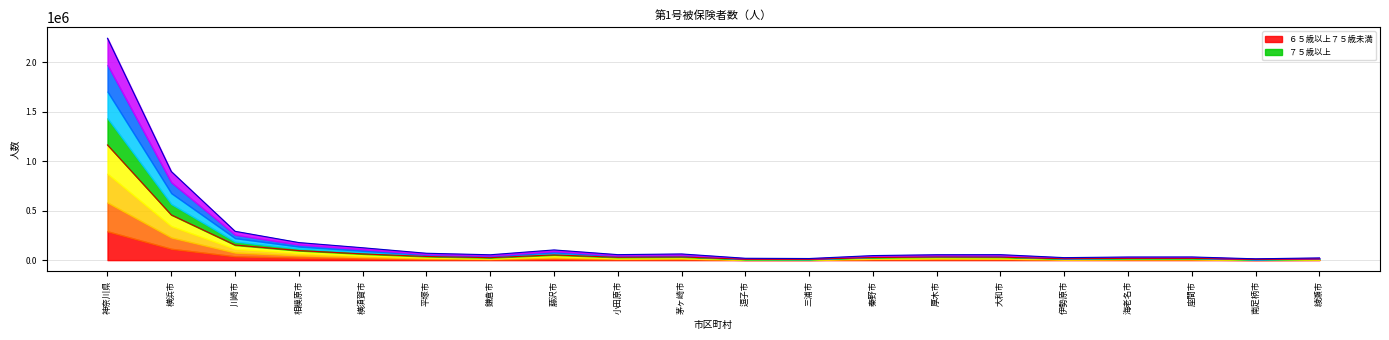

Between 横浜市 and 秦野市, which series saw the biggest shift?

７５歳以上